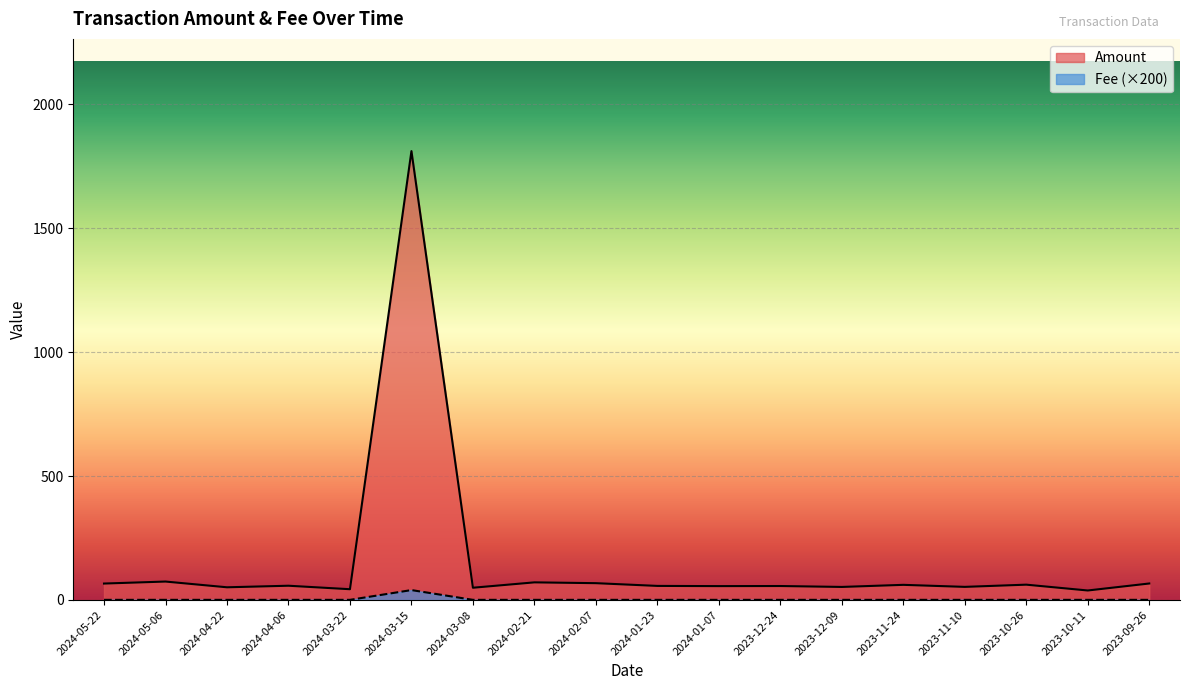

True or false: Amount has a value of 71.1 at 2024-02-21.

True